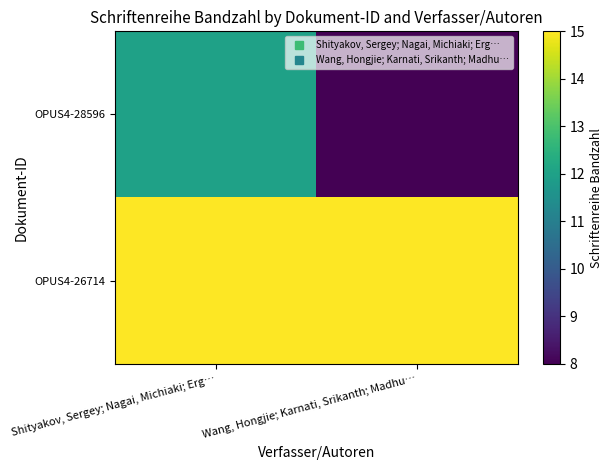

At Wang, Hongjie; Karnati, Srikanth; Madhu…, list the series in order from smallest to largest.

OPUS4-28596, OPUS4-26714